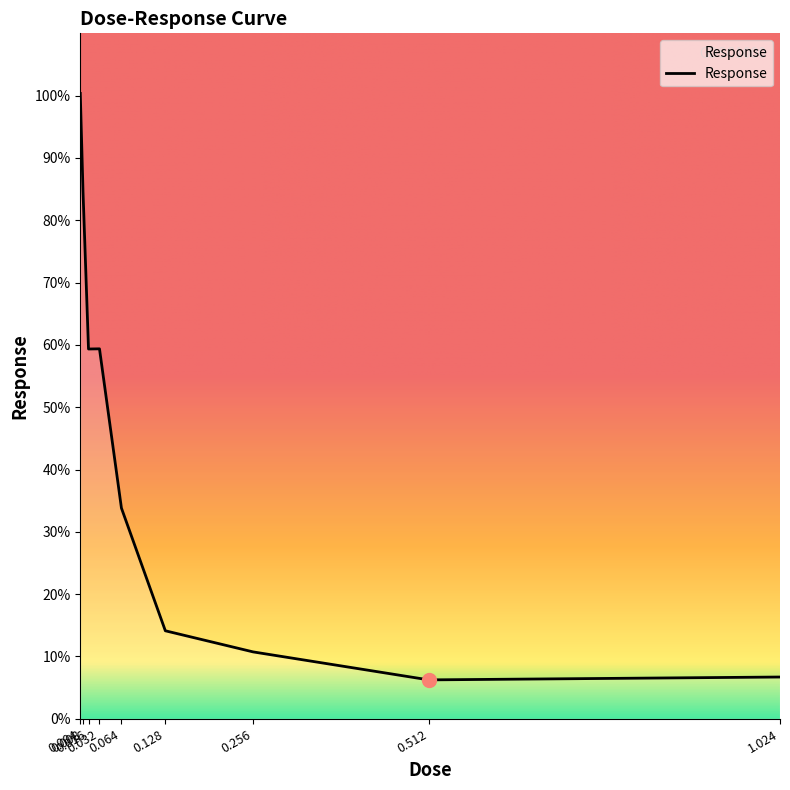

Where is the first local maximum?

0.032